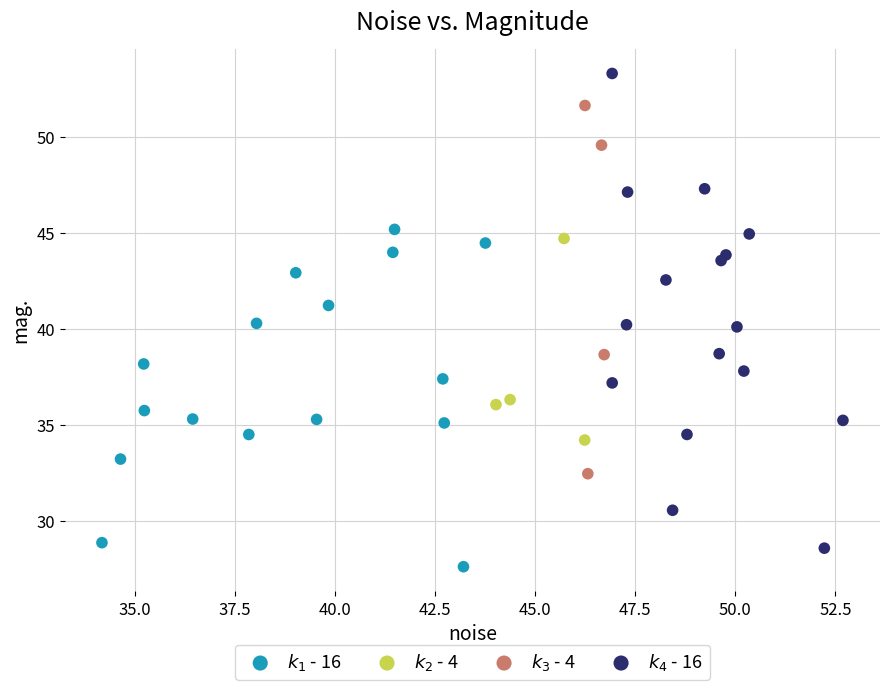

Which series has the widest spread of Y values?

$k_4$ - 16